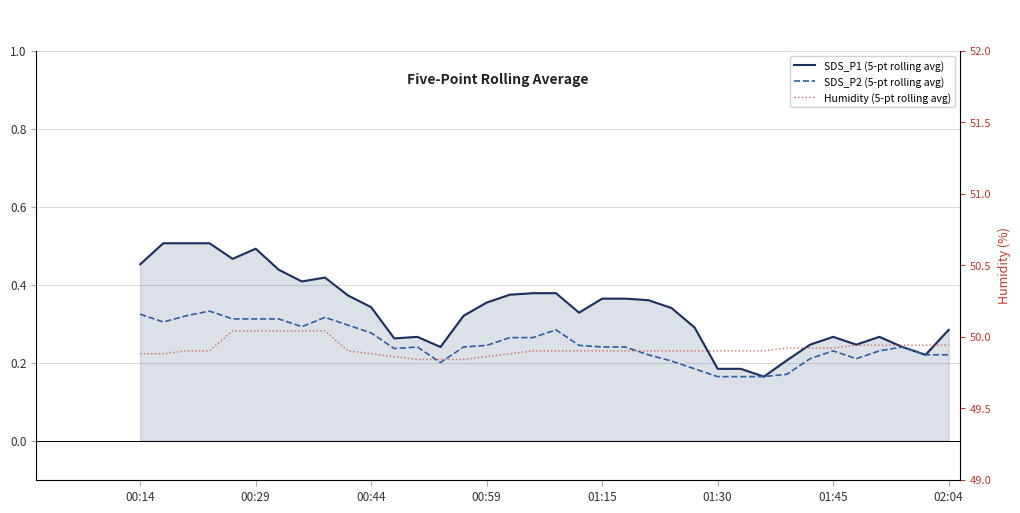

Is the value of Humidity (5-pt rolling avg) at 36 greater than the value of SDS_P2 (5-pt rolling avg) at 21?

Yes